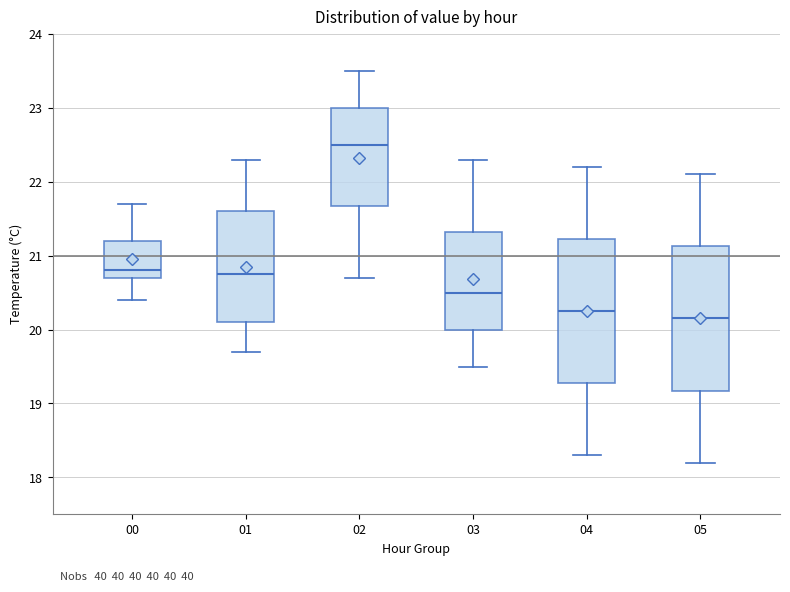

Which box has the lowest median line?

05